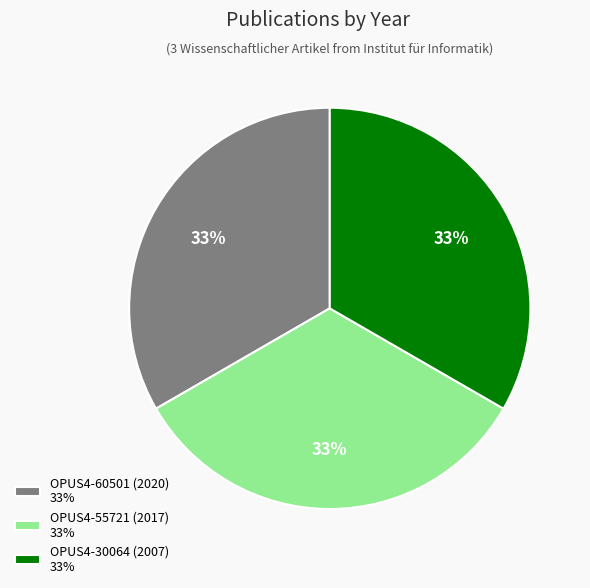

Is it true that OPUS4-55721 (2017) is 33% of the pie?

True